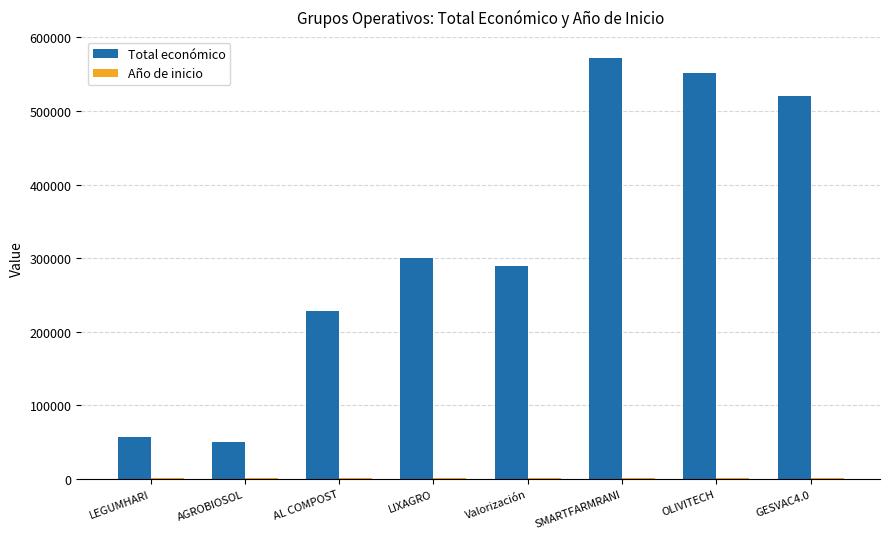

Which category has the lowest value in the Total económico series?

AGROBIOSOL